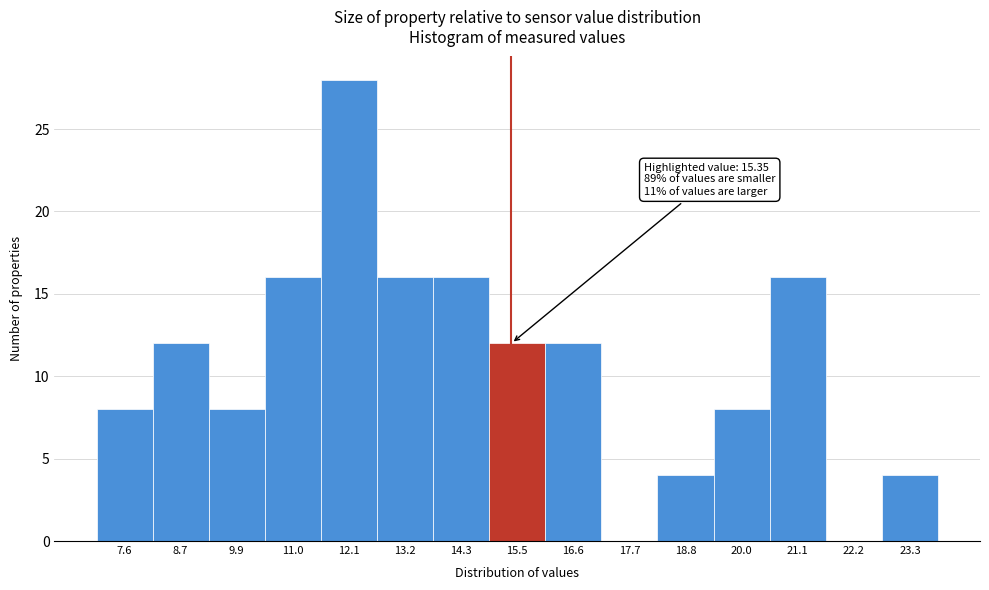

Over which range of the x-axis is the bar tallest?

11.6 to 12.6